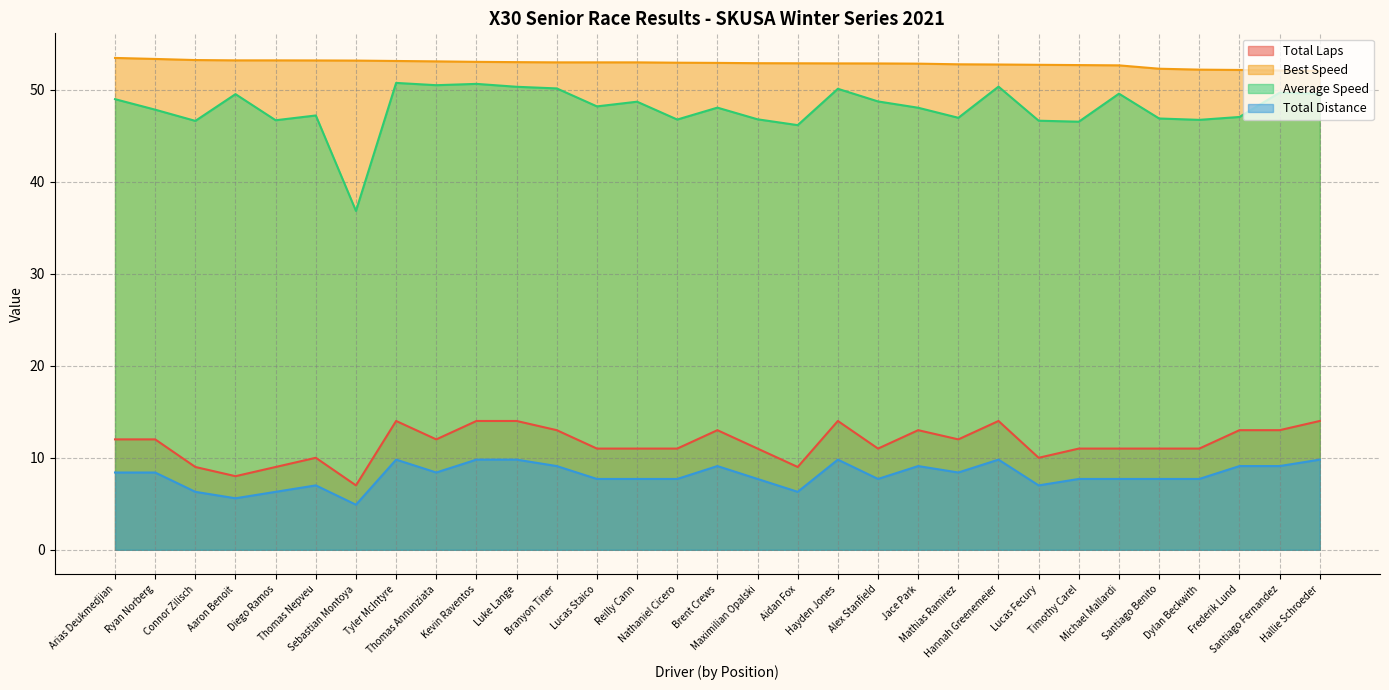

What is the lowest value of the Total Distance series?

4.9